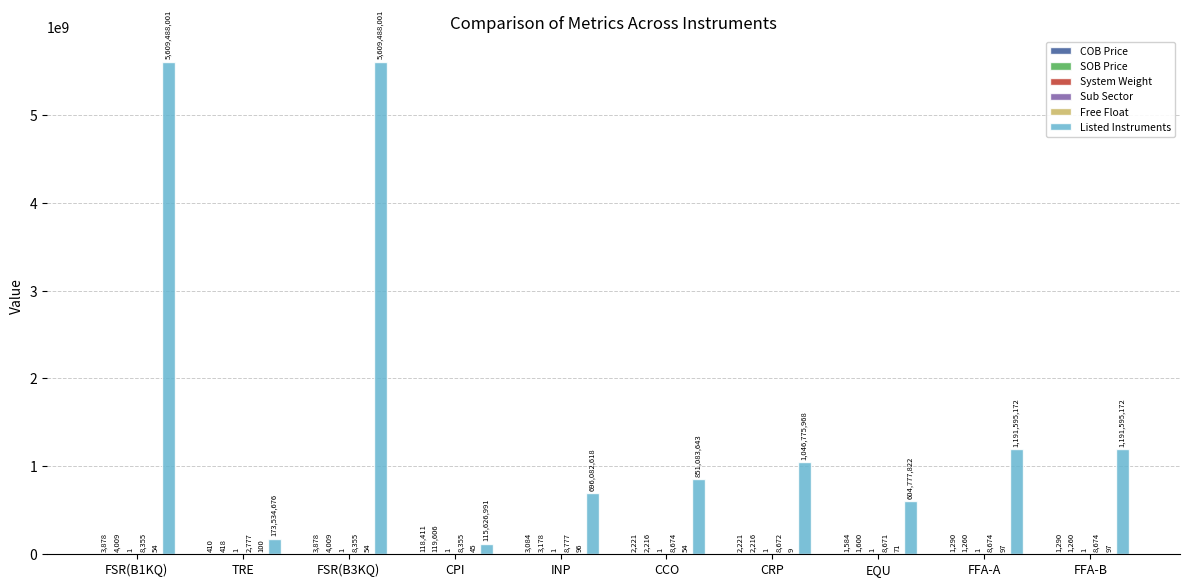

Does the chart contain stacked bars?

No